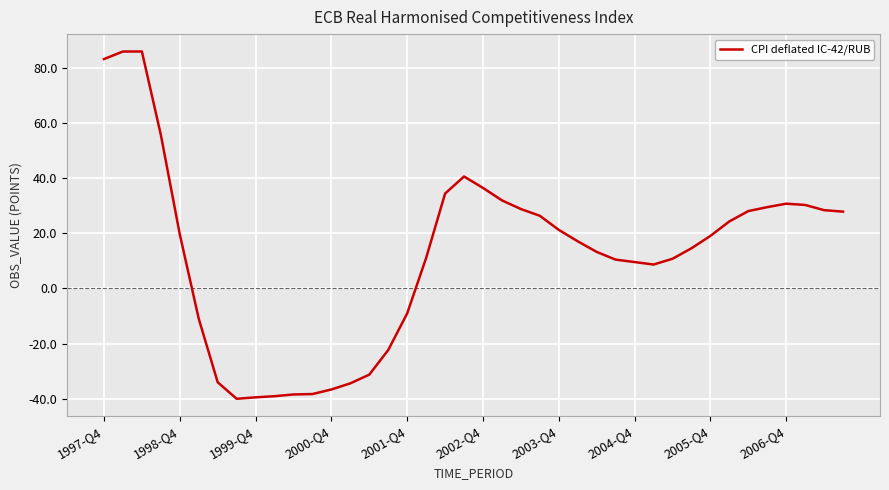

What is the greatest value displayed?

85.9